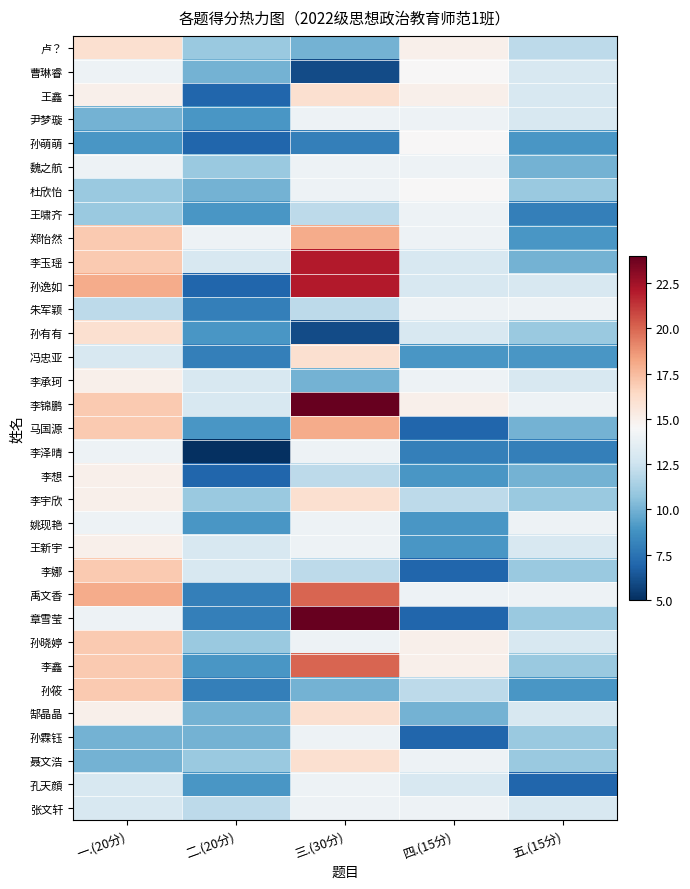

At which category is the sum across all series the highest?

三.(30分)